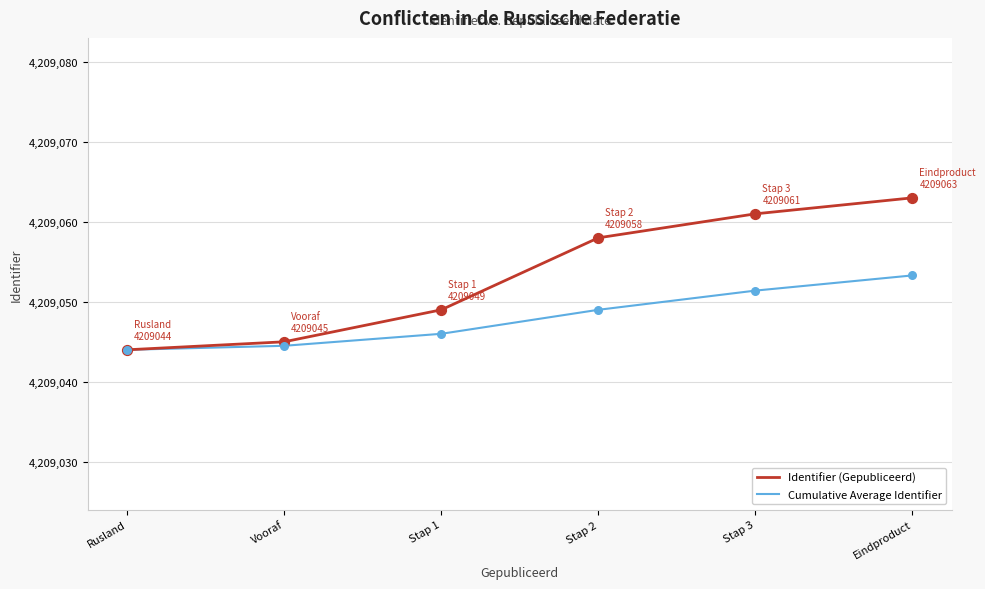

What is the spread (max minus min) of values at Vooraf?

0.5